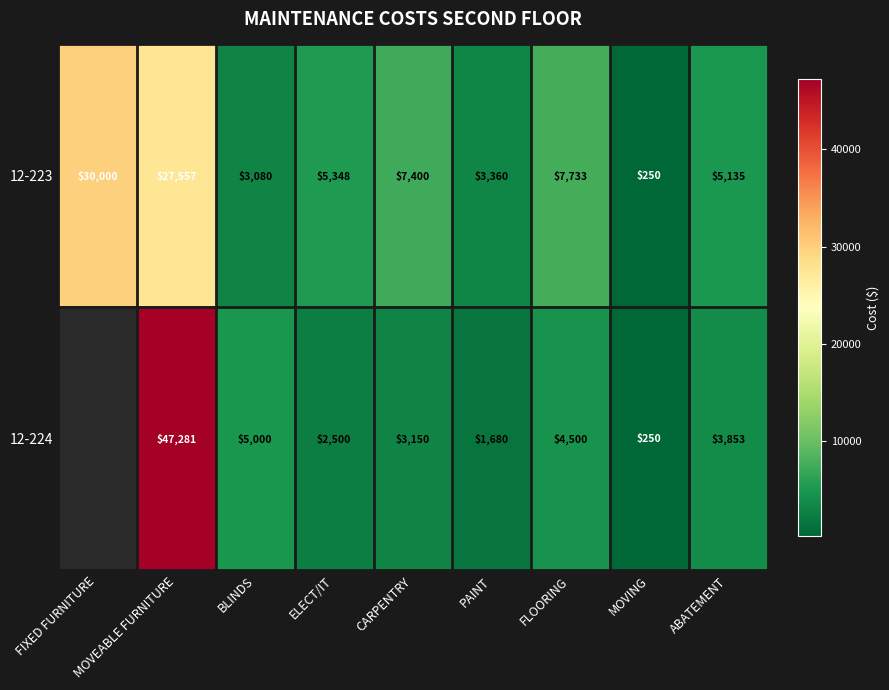

What is the total value across all series at PAINT?

5040